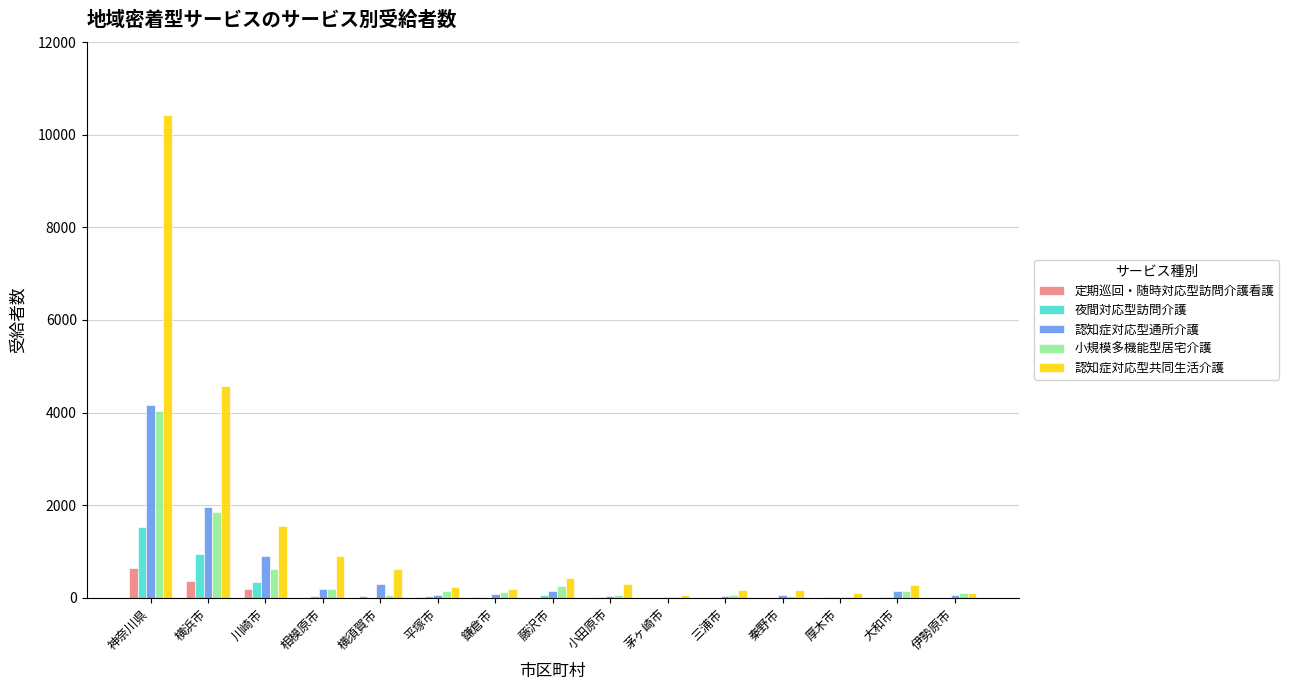

Is the value of 認知症対応型共同生活介護 at 横須賀市 greater than the value of 小規模多機能型居宅介護 at 厚木市?

Yes